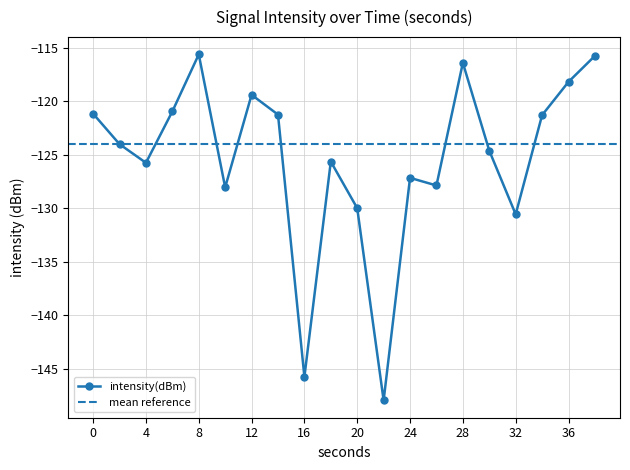

How many data points are less than -124?

11